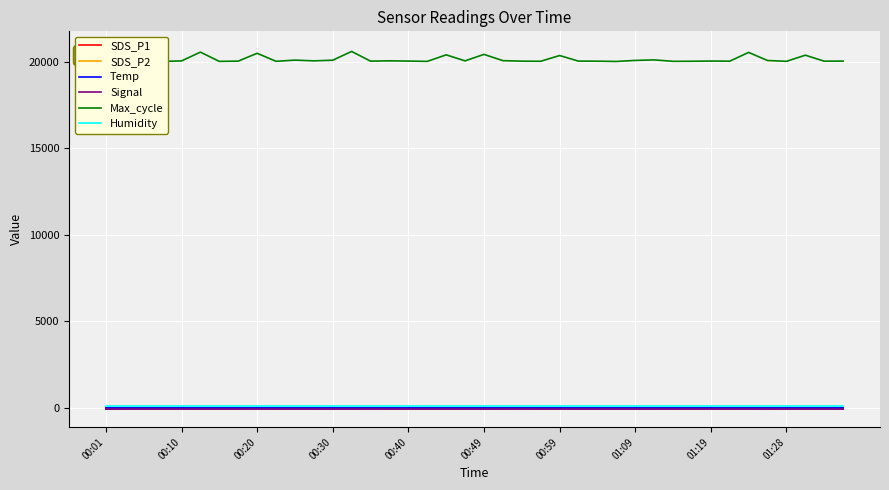

True or false: Max_cycle has a value of 20033.0 at 22.

True